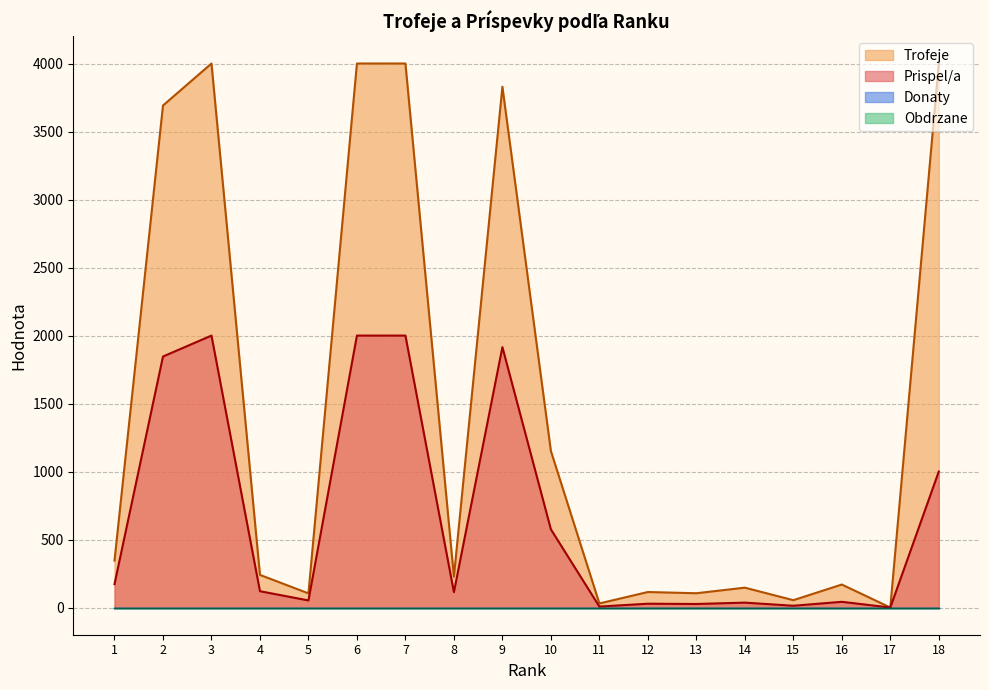

What is the spread (max minus min) of values at 6?

2001